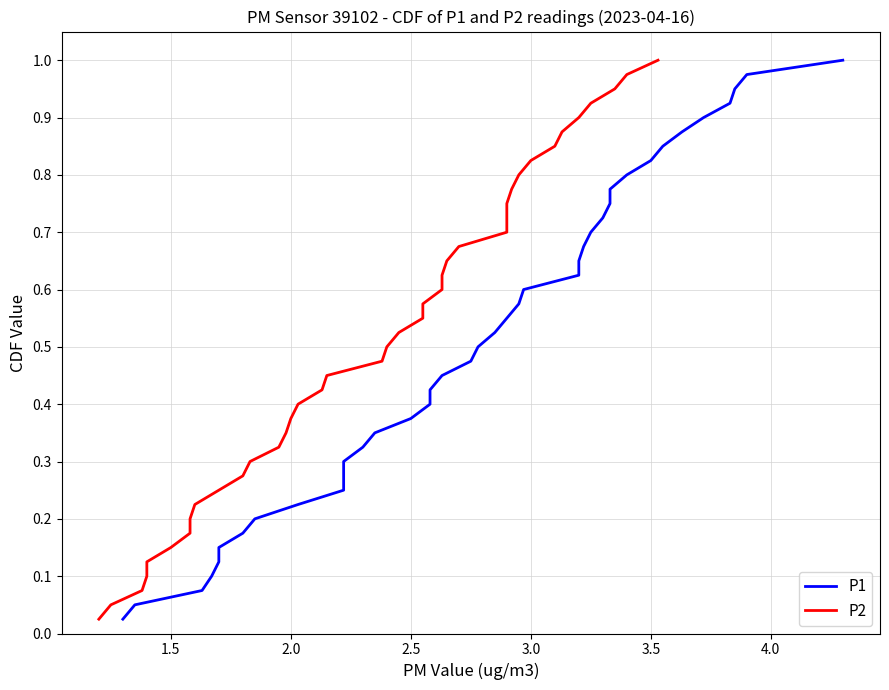

Does the chart display data point markers on the line(s)?

No